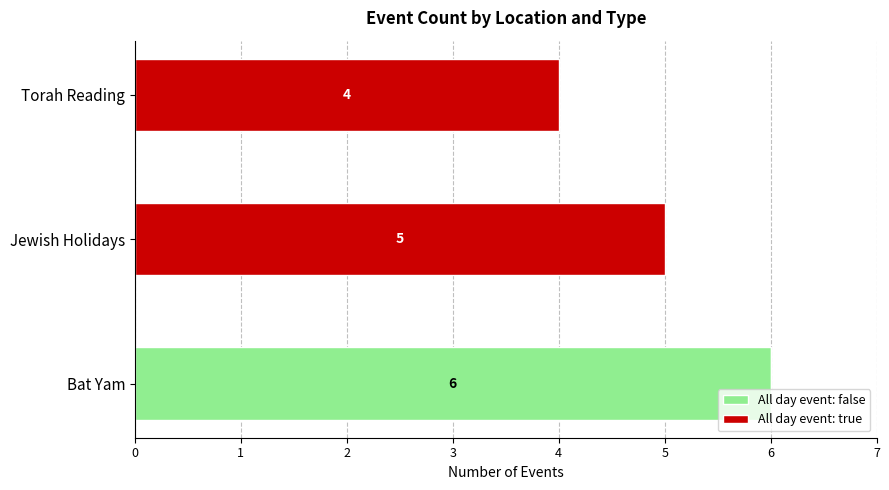

Is it true that All day event: false equals 10 at Bat Yam?

False